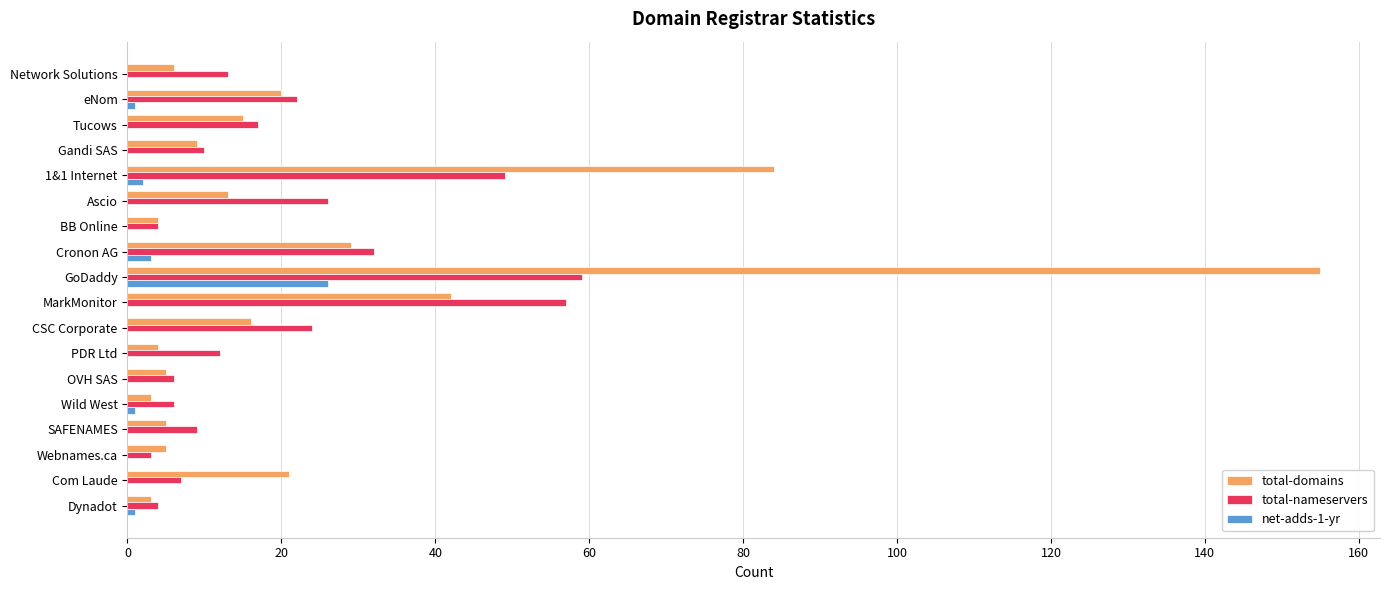

What are all the series names shown in the legend?

total-domains, total-nameservers, net-adds-1-yr